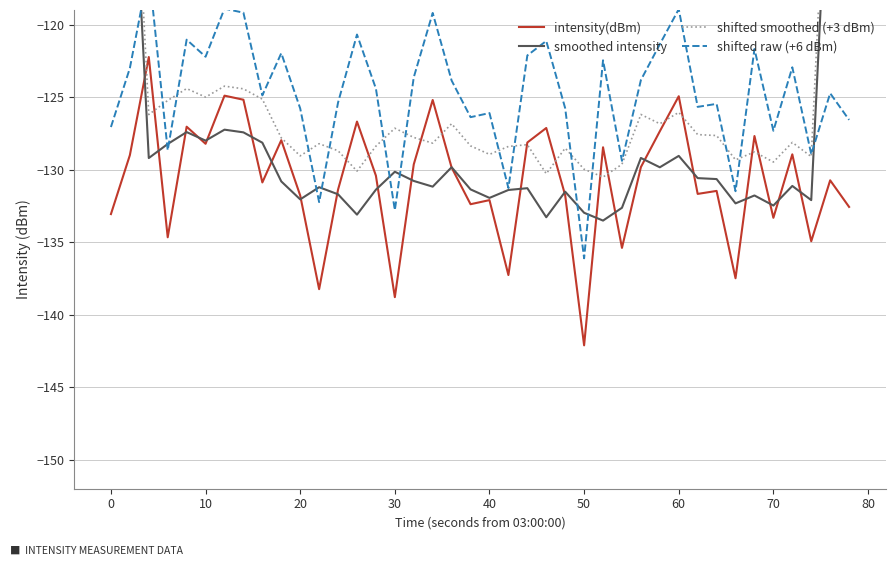

What is the maximum value for intensity(dBm)?

-122.2